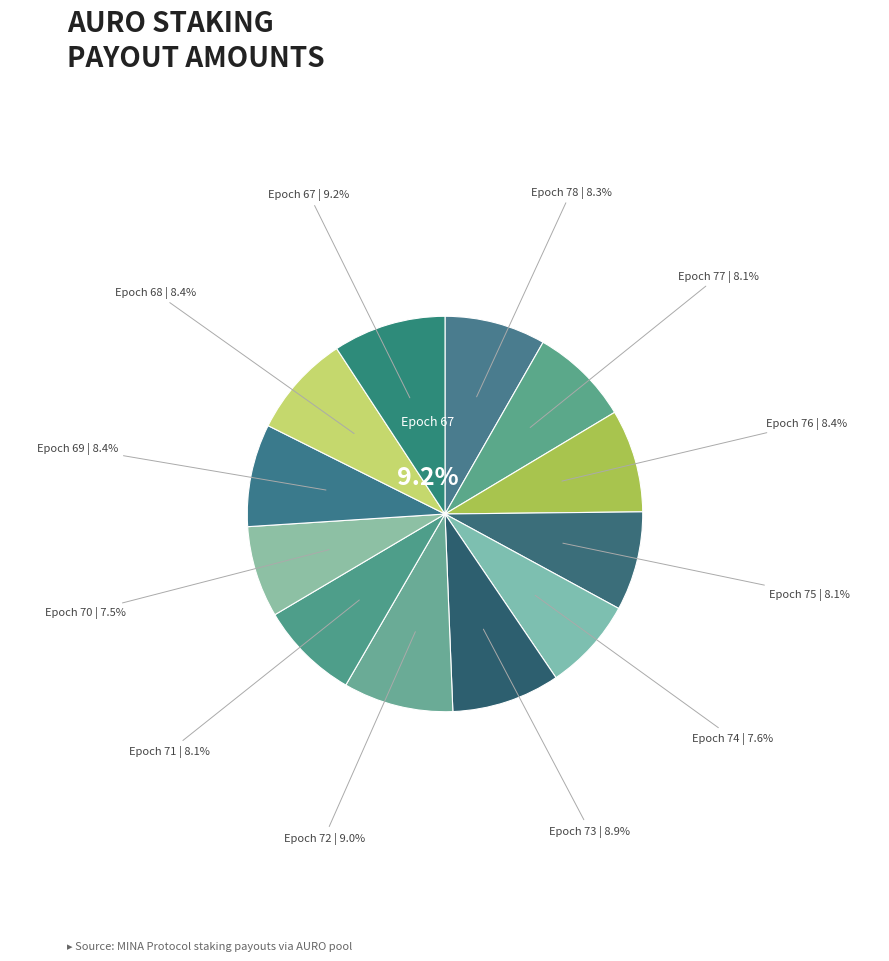

To the nearest percent, what is the average slice percentage?

8%